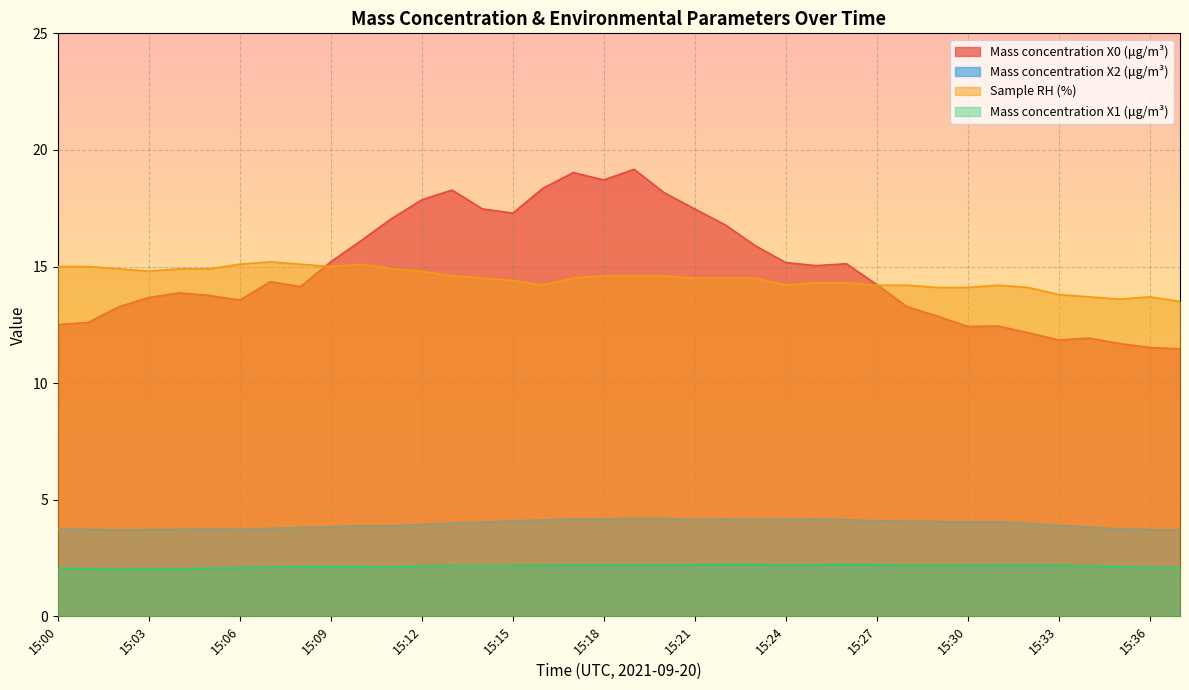

Reading right to left, what are all the values shown in this chart?

Mass concentration X0 (μg/m³): 15:37=11.5	15:36=11.5	15:35=11.7	15:34=11.9	15:33=11.8	15:32=12.2	15:31=12.4	15:30=12.4	15:29=12.9	15:28=13.3	15:27=14.2	15:26=15.1	15:25=15.0	15:24=15.2	15:23=15.9	15:22=16.8	15:21=17.5	15:20=18.2	15:19=19.2	15:18=18.7	15:17=19.0	15:16=18.4	15:15=17.3	15:14=17.5	15:13=18.3	15:12=17.9	15:11=17.1	15:10=16.1	15:09=15.2	15:08=14.1	15:07=14.3	15:06=13.6	15:05=13.8	15:04=13.9	15:03=13.7	15:02=13.3	15:01=12.6	15:00=12.5
Mass concentration X2 (μg/m³): 15:37=3.7	15:36=3.7	15:35=3.8	15:34=3.8	15:33=3.9	15:32=4.0	15:31=4.0	15:30=4.0	15:29=4.1	15:28=4.1	15:27=4.1	15:26=4.1	15:25=4.2	15:24=4.2	15:23=4.2	15:22=4.2	15:21=4.2	15:20=4.2	15:19=4.2	15:18=4.2	15:17=4.2	15:16=4.1	15:15=4.1	15:14=4.0	15:13=4.0	15:12=3.9	15:11=3.9	15:10=3.9	15:09=3.8	15:08=3.8	15:07=3.8	15:06=3.7	15:05=3.8	15:04=3.7	15:03=3.7	15:02=3.7	15:01=3.7	15:00=3.7
Sample RH (%): 15:37=13.5	15:36=13.7	15:35=13.6	15:34=13.7	15:33=13.8	15:32=14.1	15:31=14.2	15:30=14.1	15:29=14.1	15:28=14.2	15:27=14.2	15:26=14.3	15:25=14.3	15:24=14.2	15:23=14.5	15:22=14.5	15:21=14.5	15:20=14.6	15:19=14.6	15:18=14.6	15:17=14.5	15:16=14.2	15:15=14.4	15:14=14.5	15:13=14.6	15:12=14.8	15:11=14.9	15:10=15.1	15:09=15.0	15:08=15.1	15:07=15.2	15:06=15.1	15:05=14.9	15:04=14.9	15:03=14.8	15:02=14.9	15:01=15.0	15:00=15.0
Mass concentration X1 (μg/m³): 15:37=2.1	15:36=2.1	15:35=2.1	15:34=2.1	15:33=2.2	15:32=2.2	15:31=2.2	15:30=2.2	15:29=2.2	15:28=2.2	15:27=2.2	15:26=2.2	15:25=2.2	15:24=2.2	15:23=2.2	15:22=2.2	15:21=2.2	15:20=2.2	15:19=2.2	15:18=2.2	15:17=2.2	15:16=2.2	15:15=2.2	15:14=2.2	15:13=2.2	15:12=2.1	15:11=2.1	15:10=2.1	15:09=2.1	15:08=2.1	15:07=2.1	15:06=2.1	15:05=2.1	15:04=2.0	15:03=2.0	15:02=2.0	15:01=2.0	15:00=2.1